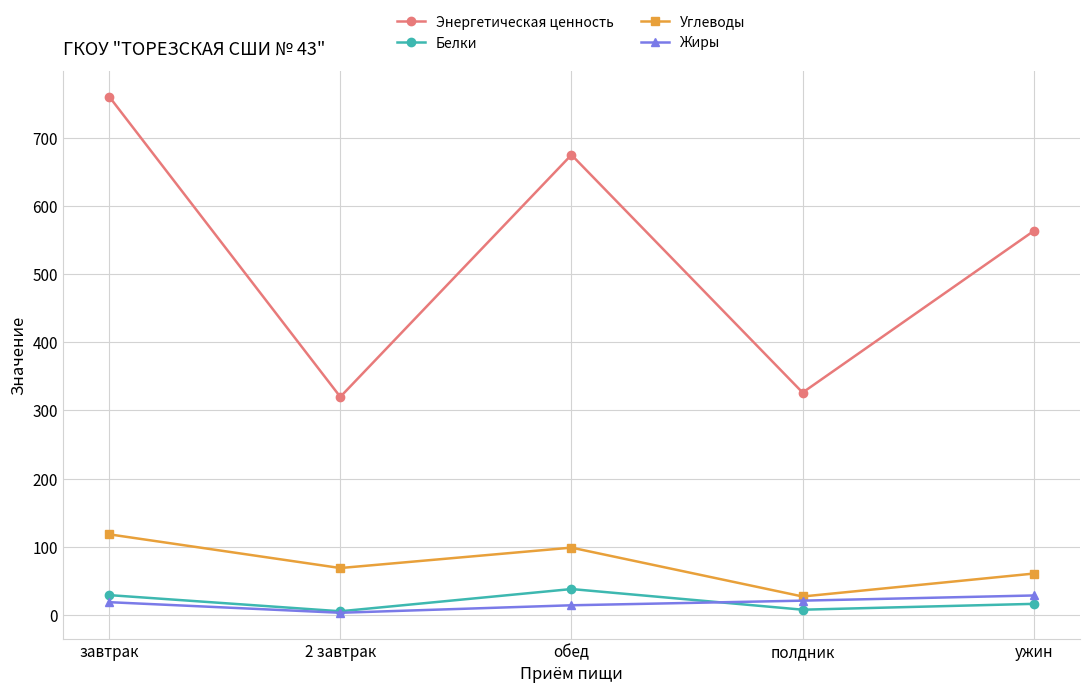

At how many categories does at least one series exceed 214?

5